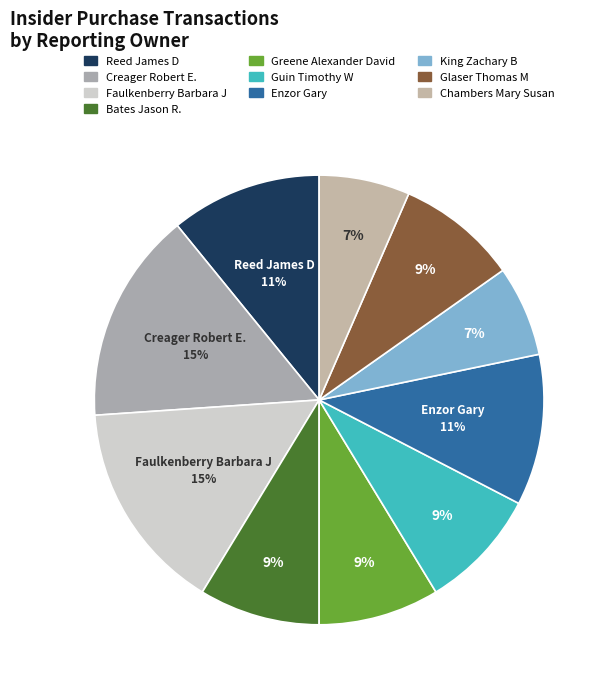

What percentage is the Guin Timothy W slice, to the nearest percent?

9%